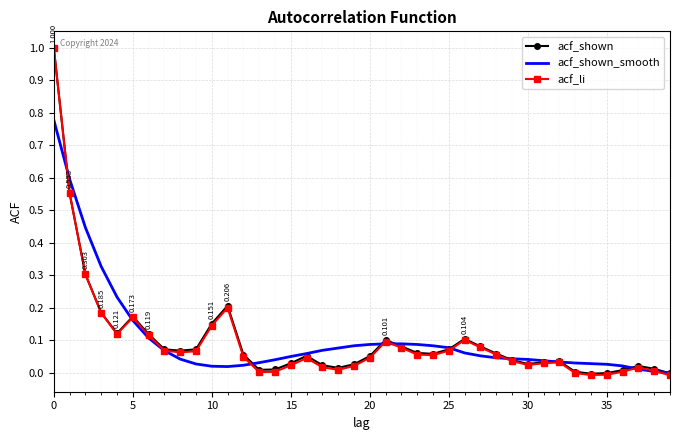

What is the difference between the maximum and minimum values in the acf_li series?

1.0